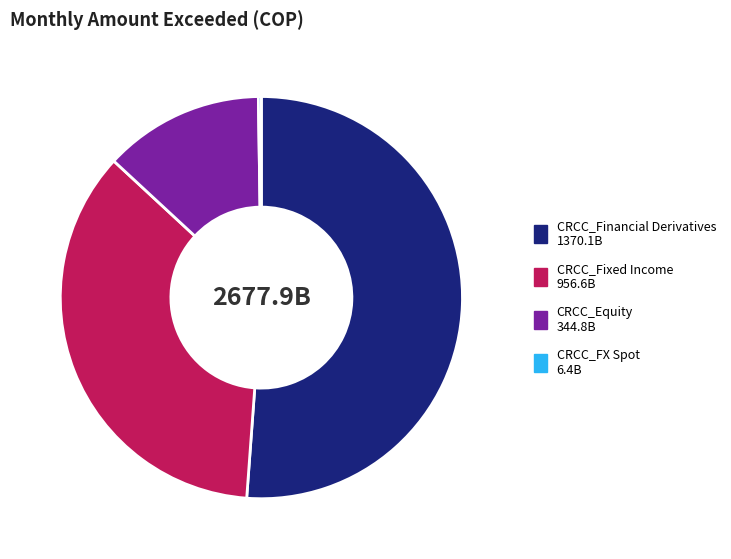

Which category has the biggest portion of the pie?

CRCC_Financial Derivatives